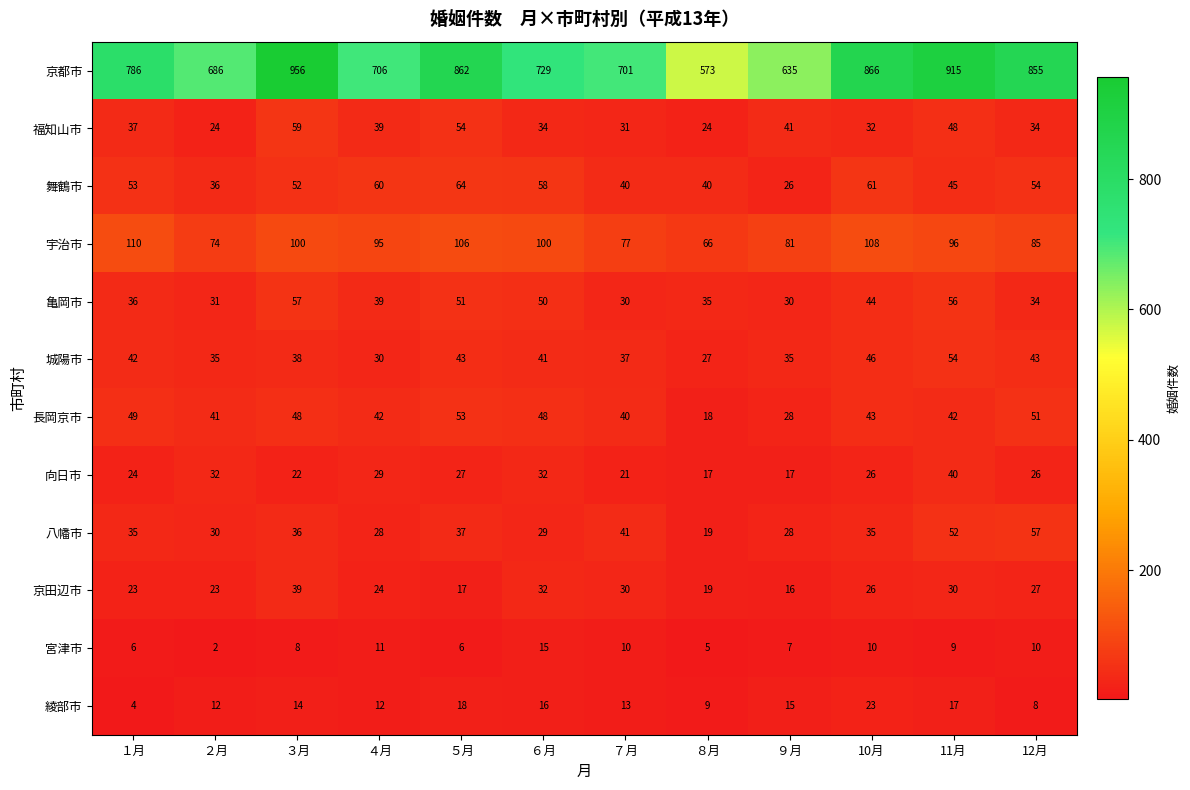

At ３月, list the series in order from largest to smallest.

京都市, 宇治市, 福知山市, 亀岡市, 舞鶴市, 長岡京市, 京田辺市, 城陽市, 八幡市, 向日市, 綾部市, 宮津市